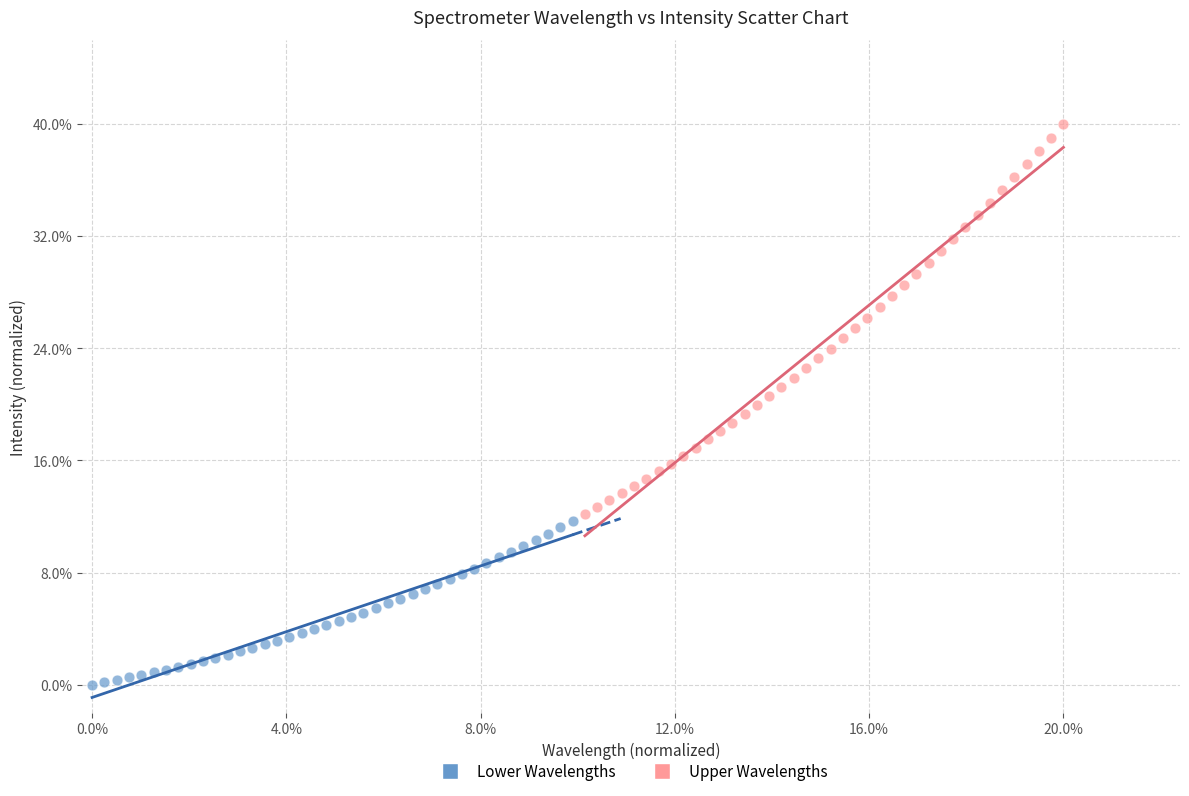

Which series reaches the minimum Y coordinate?

Lower Wavelengths